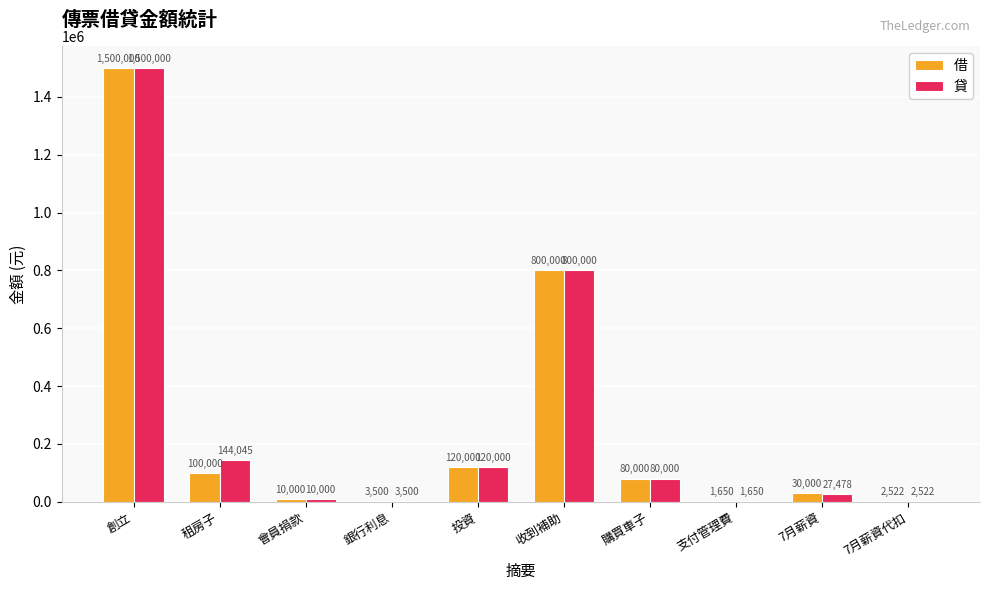

What is the sum of the 貸 values at 創立 and 銀行利息?

1503500